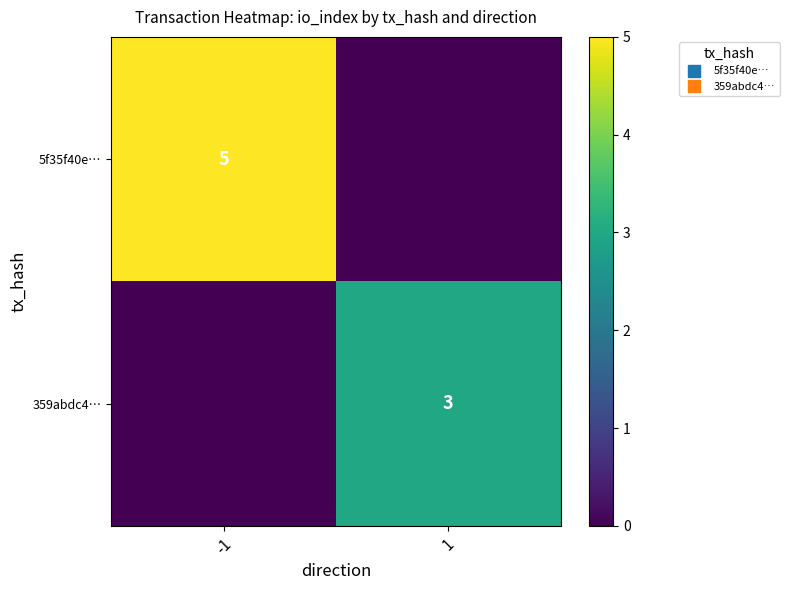

Count the number of data series in this chart.

2